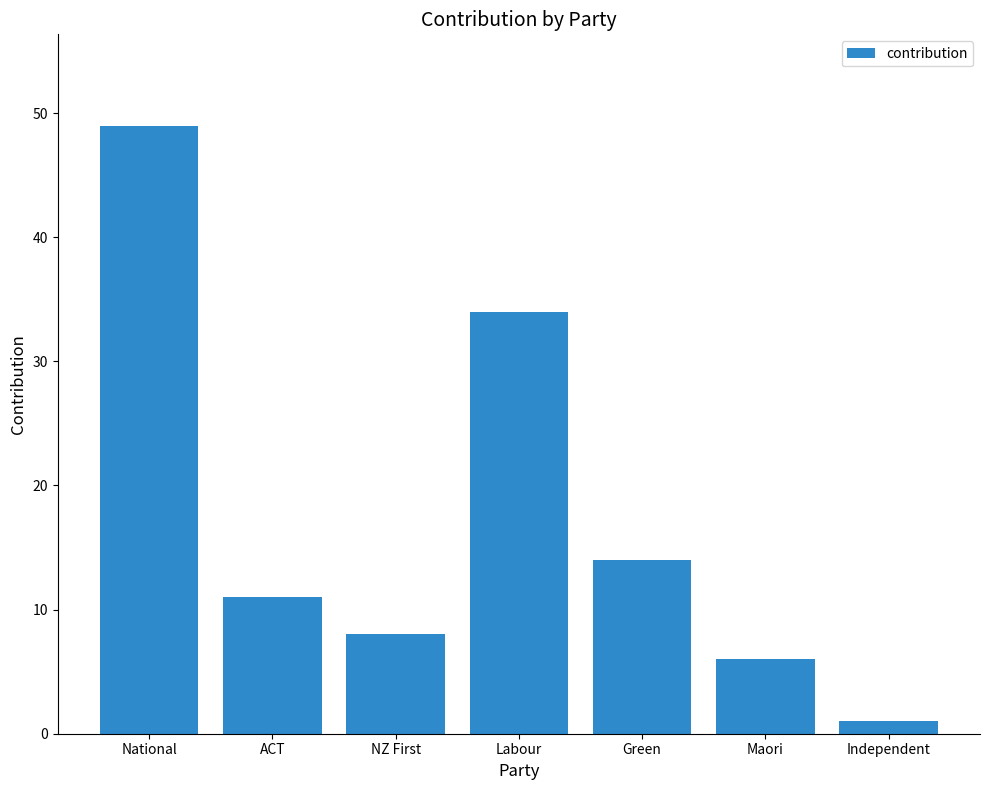

The value at Green is 14. True or false?

True